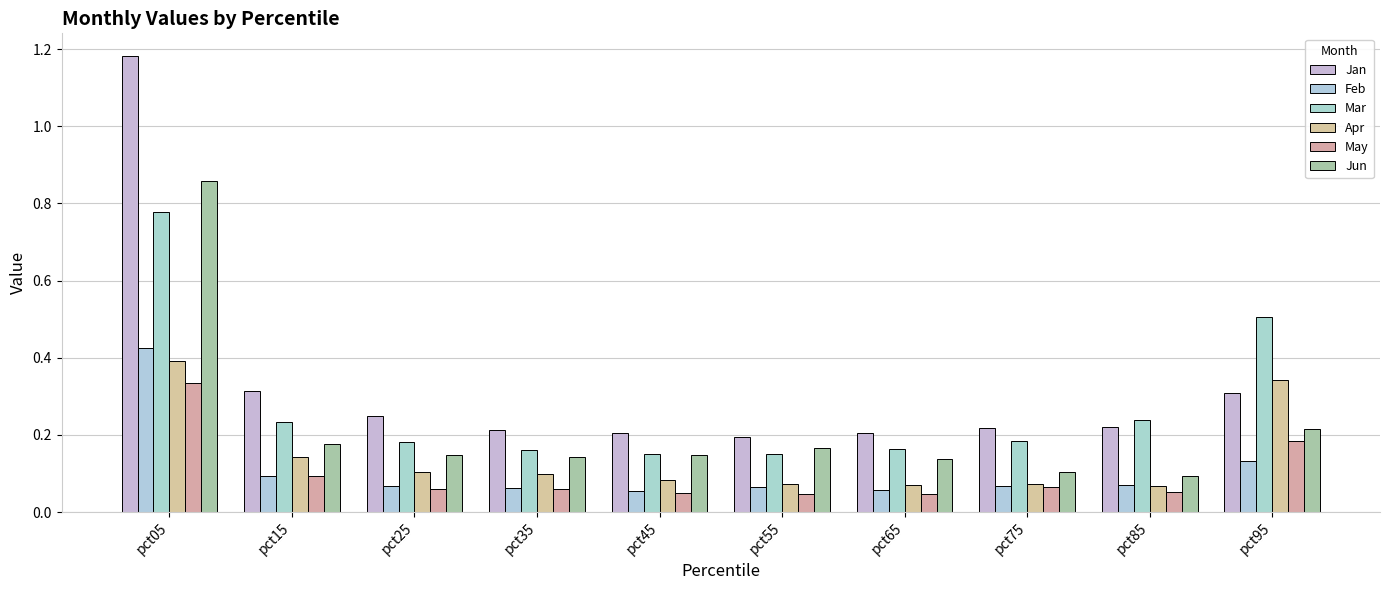

At which label is Feb closest to 0?

pct45